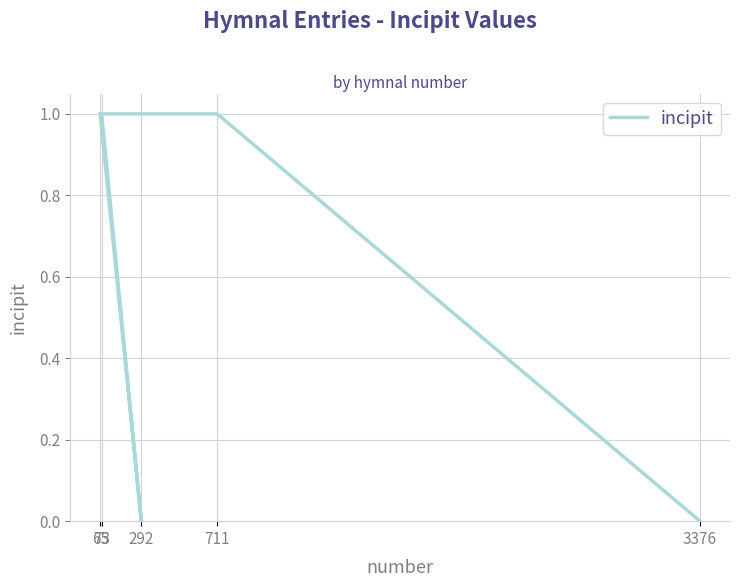

List the labels in order of value, smallest first.

292, 3376, 65, 73, 711